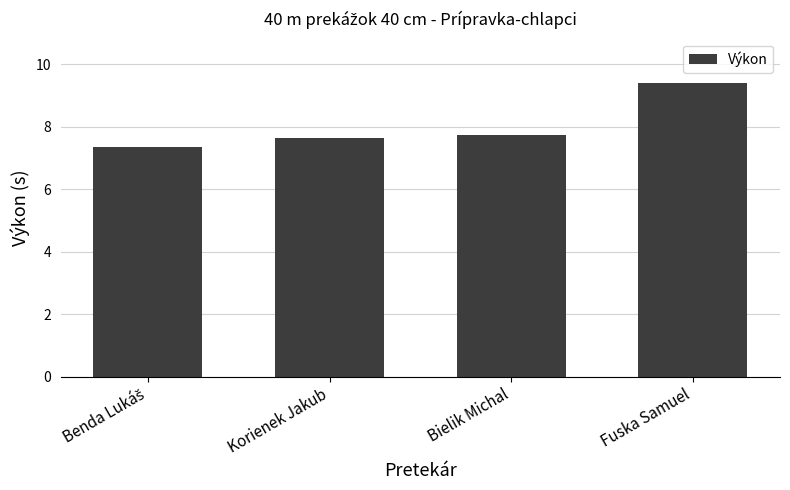

What is the sum of the values at Korienek Jakub and Bielik Michal?

15.4